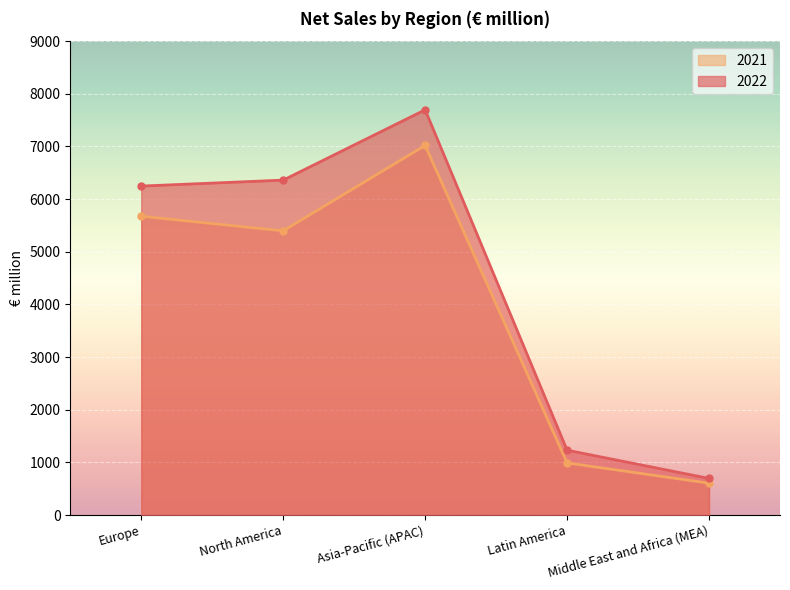

Where does the 2021 series first go above 5397?

Europe